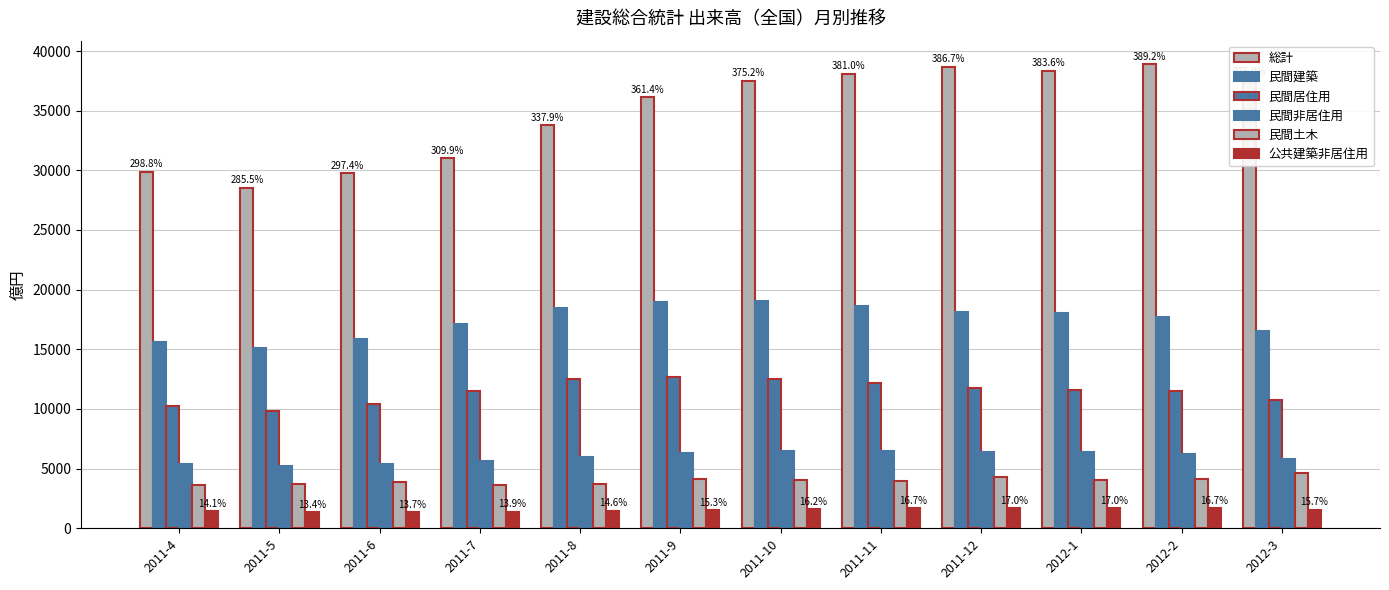

Where is 総計 nearest to the value 33734?

2011-8